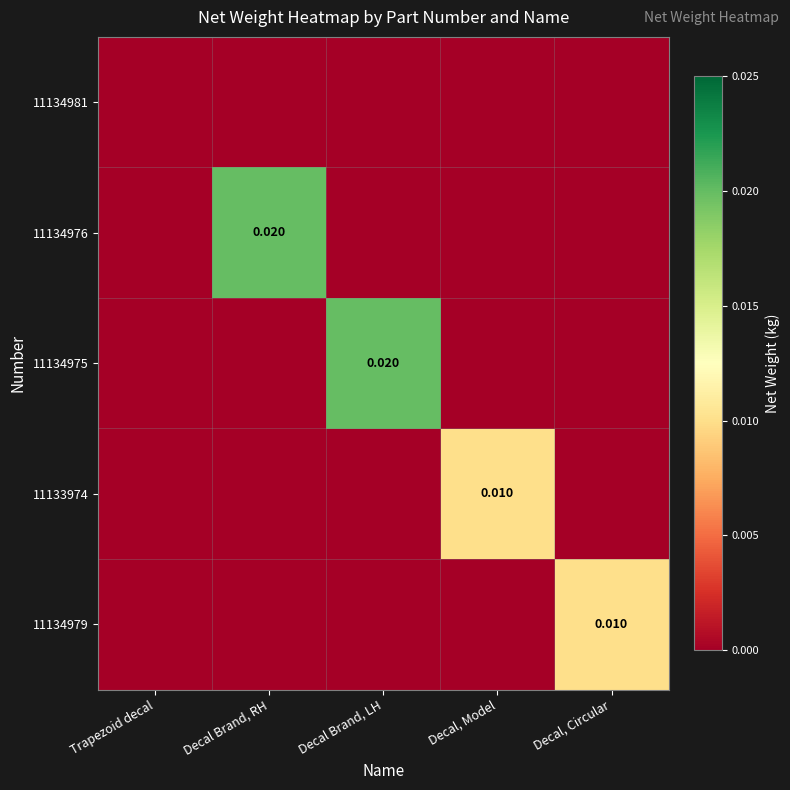

Which category has the highest value across all series?

Decal Brand, RH